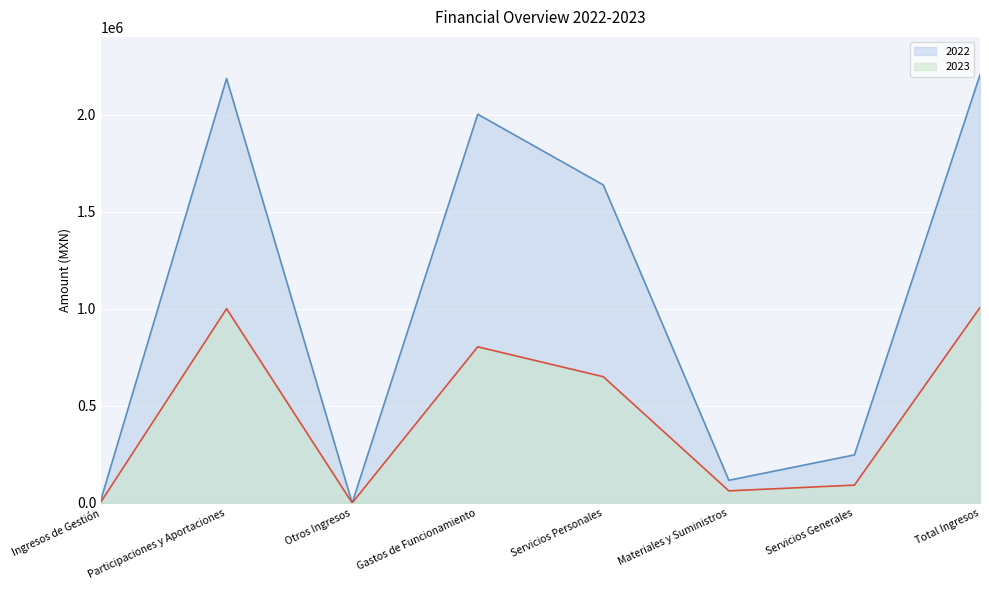

Reading right to left, what are all the values shown in this chart?

2022: 2204395.2	247529.4	116634.2	1637566.6	2001730.3	0.0	2185774.2	18621.0
2023: 1006413.7	91746.5	62270.0	650028.6	804045.2	0.0	1000362.7	6051.0